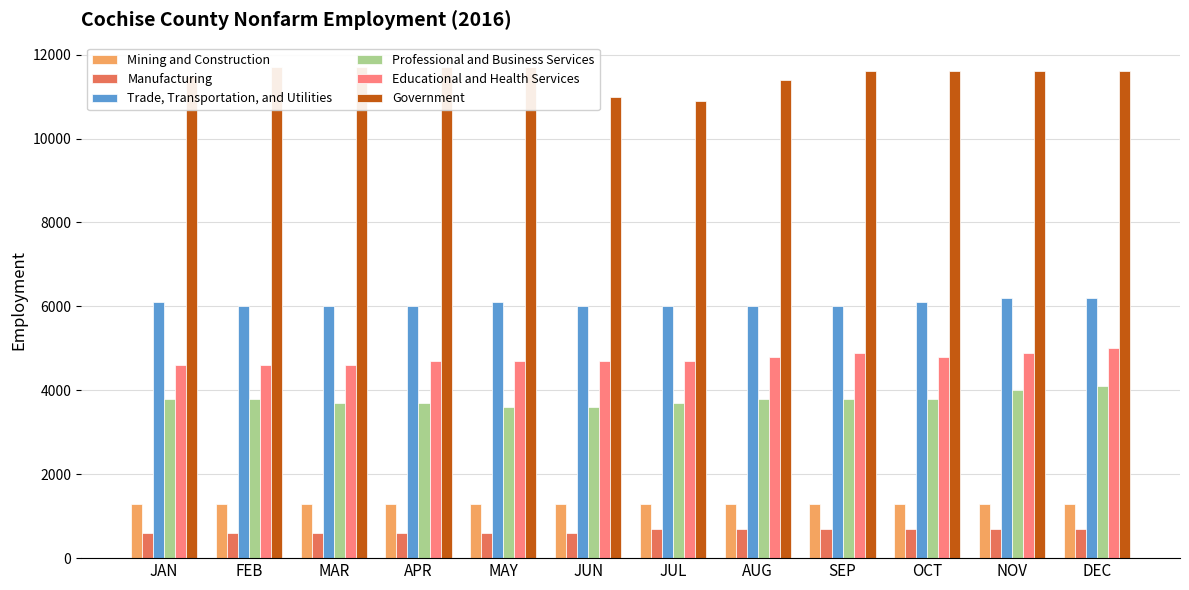

Rank the series by their maximum value, from lowest to highest.

Manufacturing, Mining and Construction, Professional and Business Services, Educational and Health Services, Trade, Transportation, and Utilities, Government